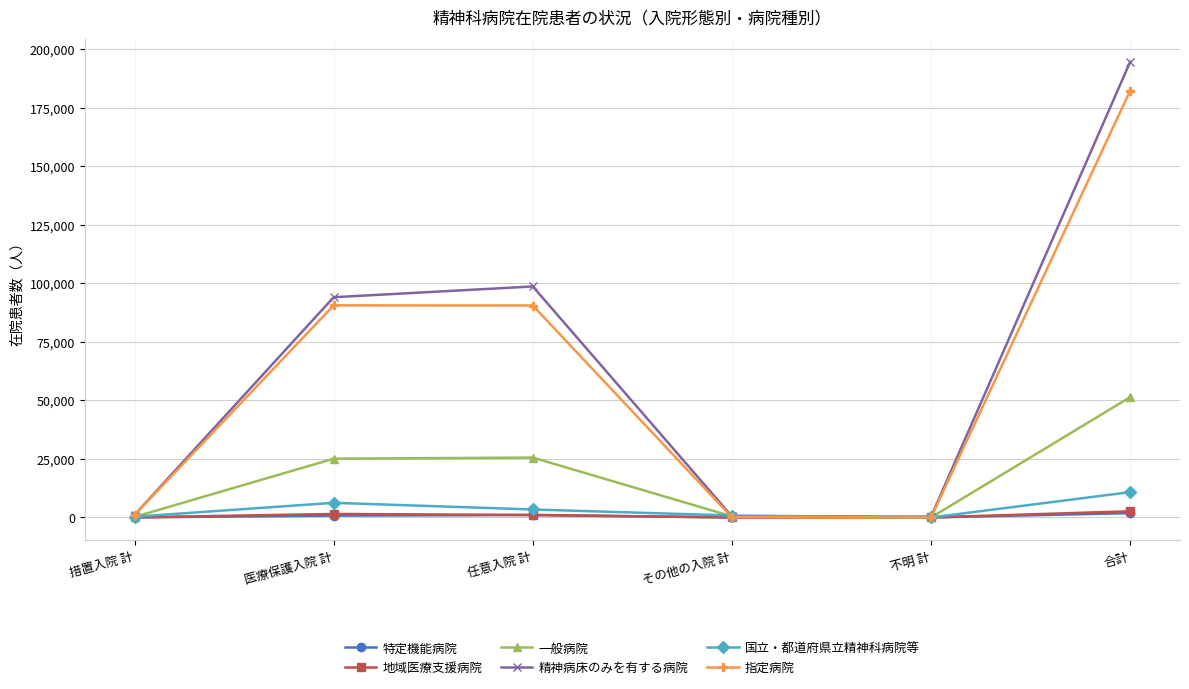

Does the chart have visible grid lines?

Yes